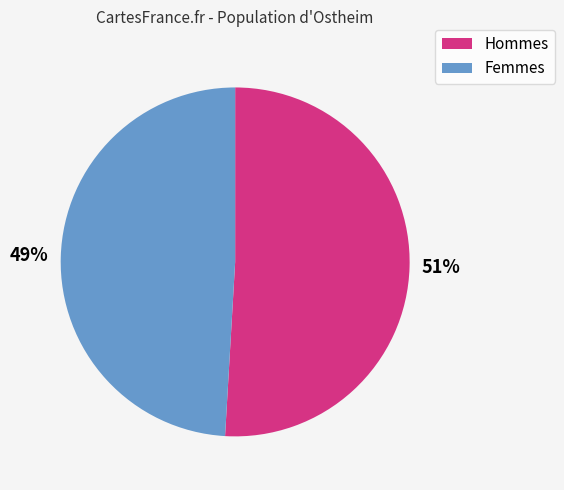

Is there any slice that represents more than half of the pie?

Yes